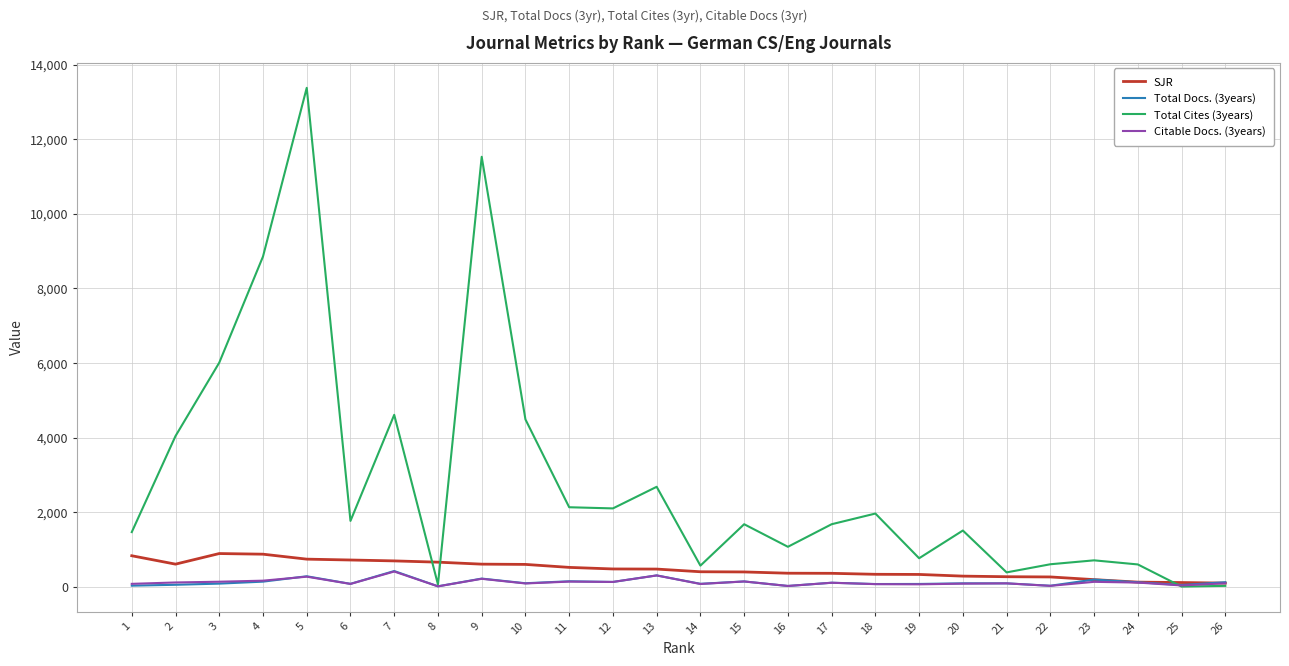

Which series has the largest total across all categories?

Total Cites (3years)